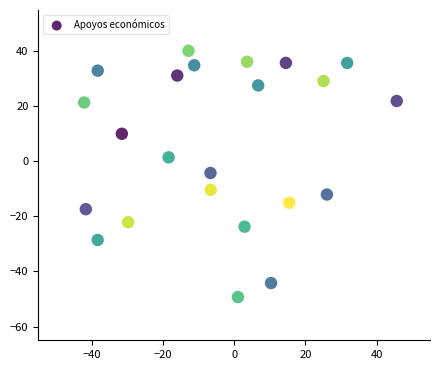

What is the range of Y values (max minus min)?

89.5